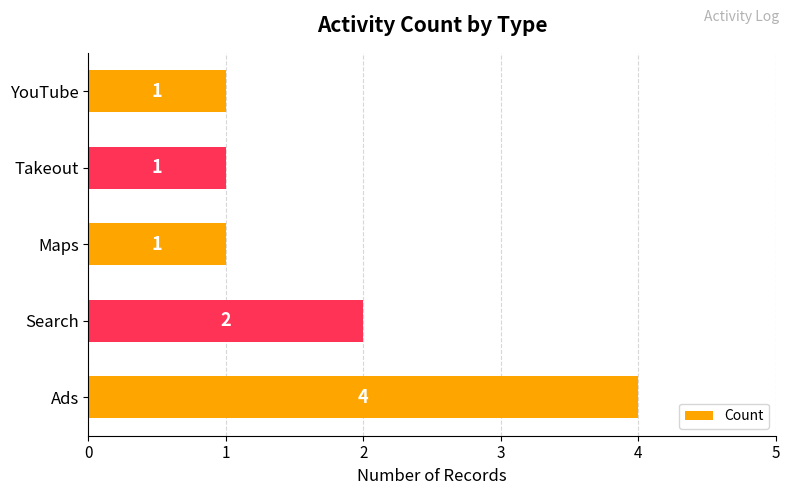

Reading bottom to top, extract all data points from this chart.

Ads=4	Search=2	Maps=1	Takeout=1	YouTube=1